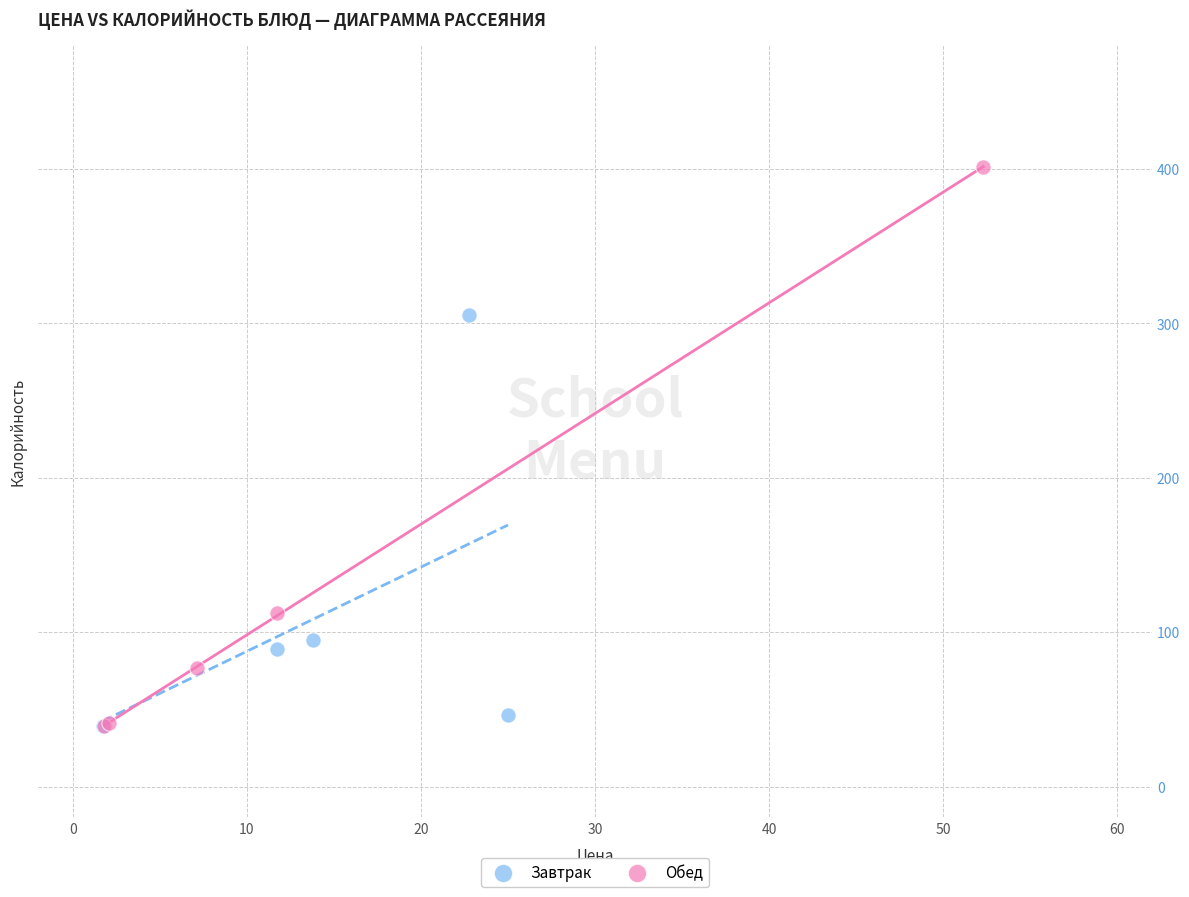

Which series reaches the maximum Y coordinate?

Обед